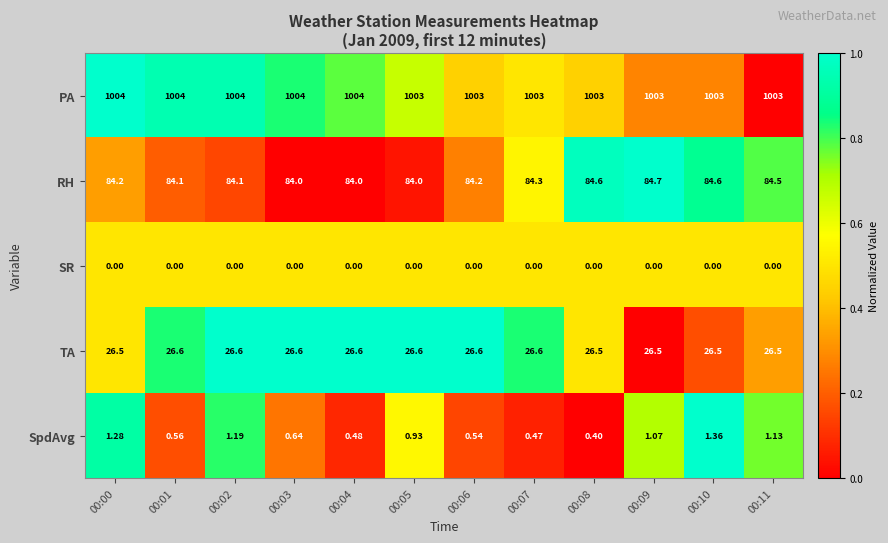

List the series in order of their peak value, lowest first.

SR, SpdAvg, TA, RH, PA